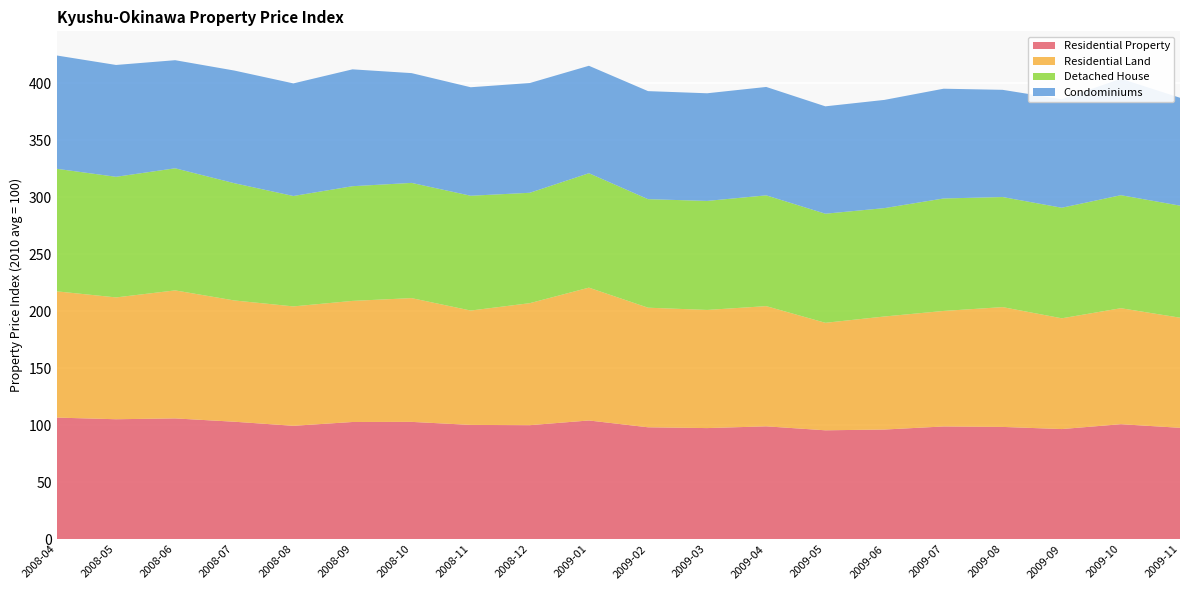

Reading right to left, list all the values displayed in this chart.

Residential Property: 97.7	100.9	96.6	98.5	98.9	96.2	95.5	99.0	97.4	98.1	104.1	100.0	100.2	102.9	102.8	99.5	103.0	105.9	105.2	106.7
Residential Land: 96.7	101.8	97.3	105.2	101.4	99.3	94.4	105.5	103.7	105.0	116.6	107.1	100.4	108.7	106.3	104.8	106.5	112.4	107.0	110.8
Detached House: 98.4	99.2	97.1	96.6	98.8	95.1	95.8	97.3	95.7	95.3	100.5	96.9	100.8	101.2	100.7	96.9	103.0	107.2	105.9	107.6
Condominiums: 94.7	102.3	95.2	94.1	96.4	95.0	94.3	95.2	94.5	94.9	94.3	96.4	95.3	96.4	102.6	98.9	98.9	94.9	98.2	99.5